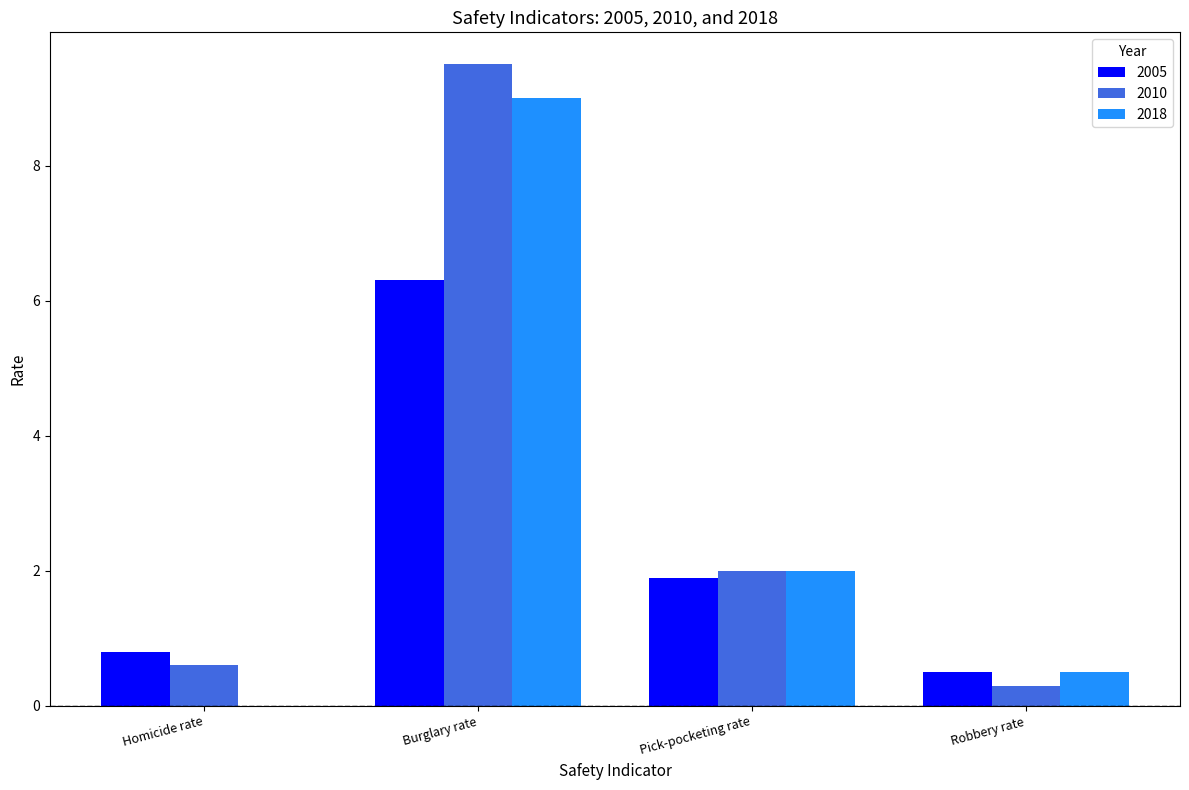

What value does the 2010 series have at Robbery rate?

0.3